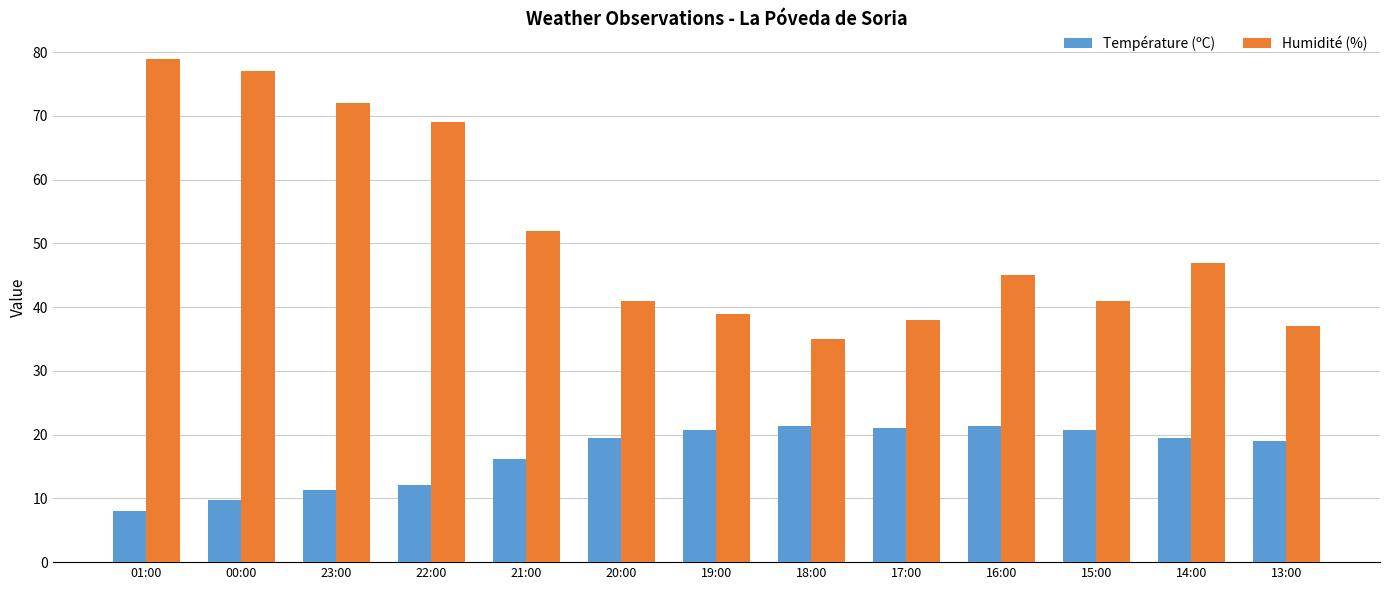

What is the maximum value shown in the chart?

79.0